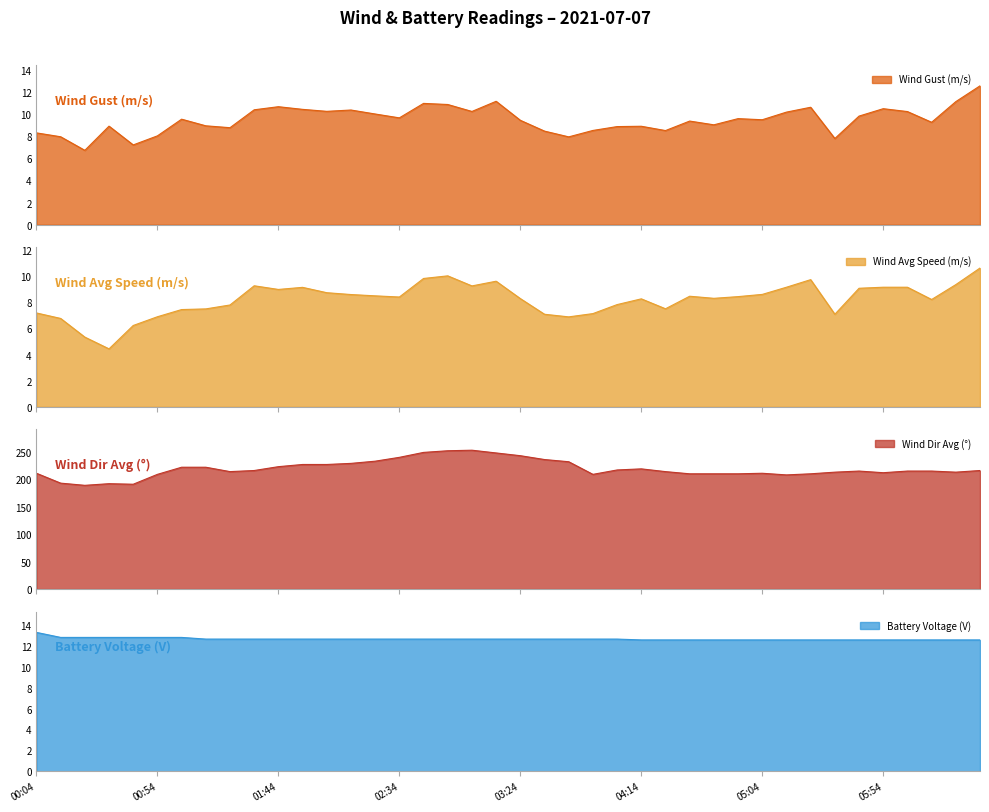

Which category has the lowest value across all series?

00:34